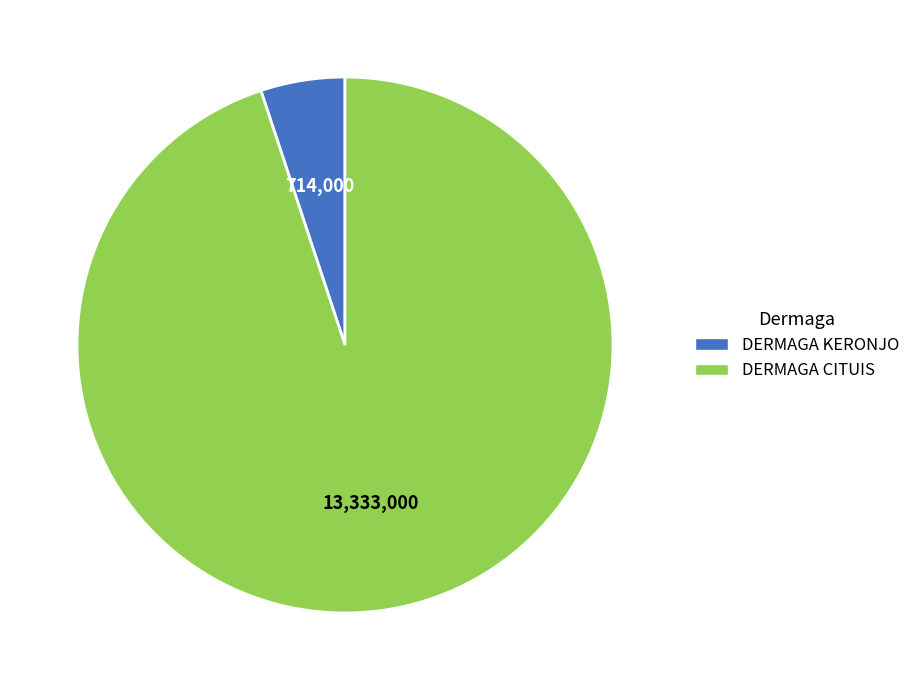

What is the largest slice in the pie chart?

DERMAGA CITUIS